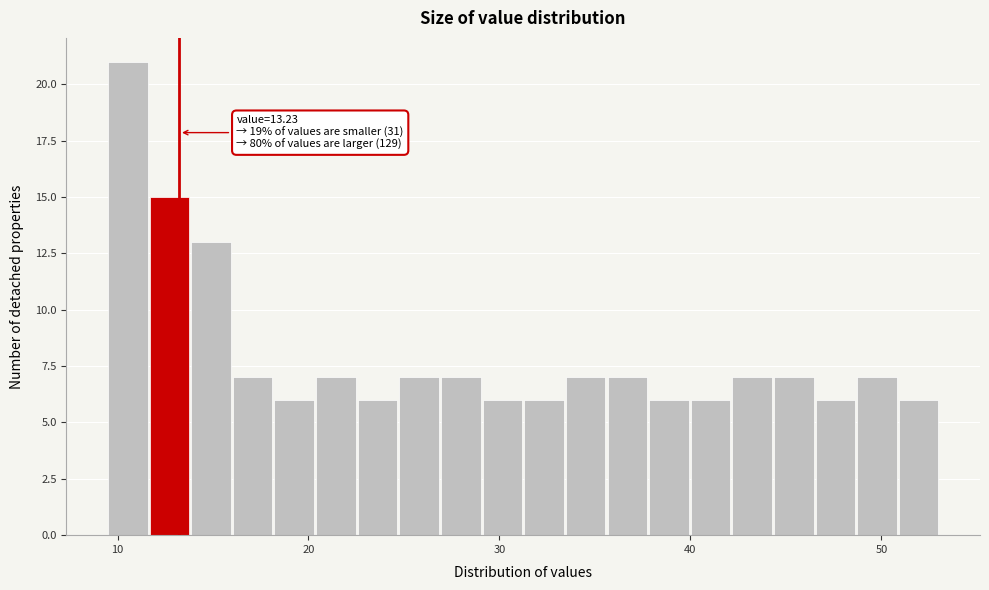

Read against the x-axis, roughly where is the centre of the tallest bar?

11